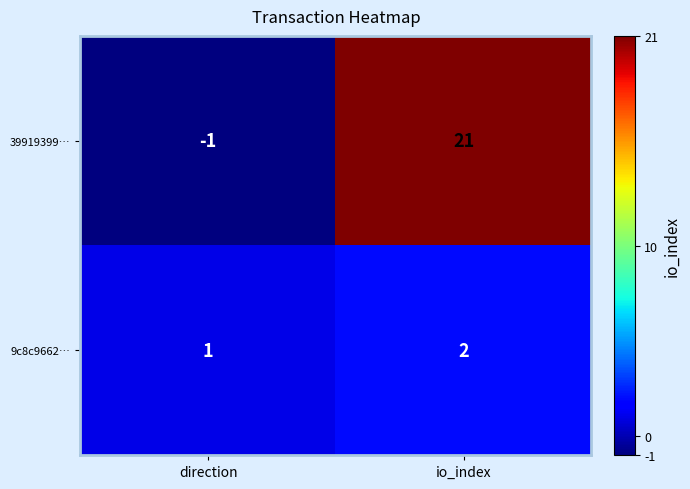

What is the average value of the 39919399… series?

10